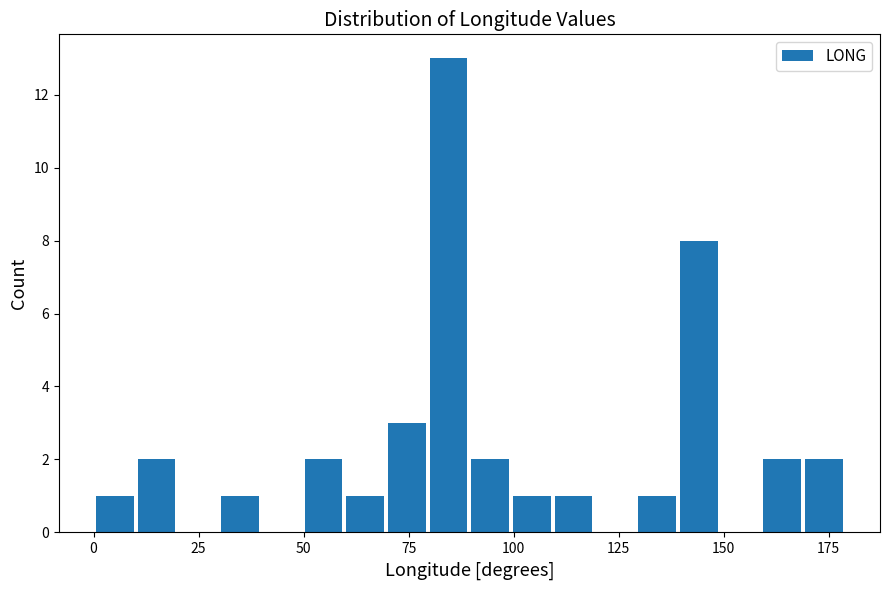

Around what value on the x-axis is the tallest bar? Give the approximate position of its centre, as read against the axis.

85